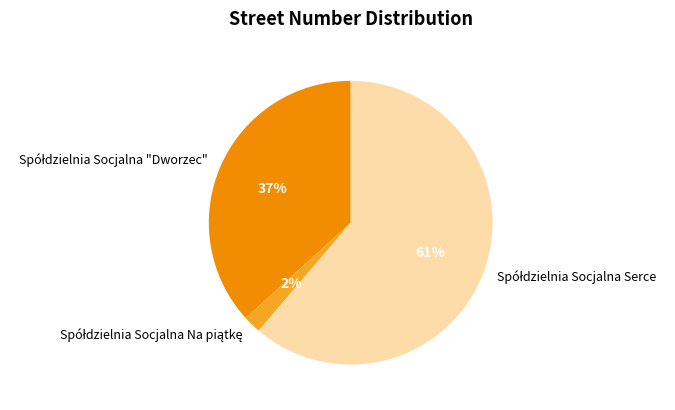

Does any single category account for the majority?

Yes